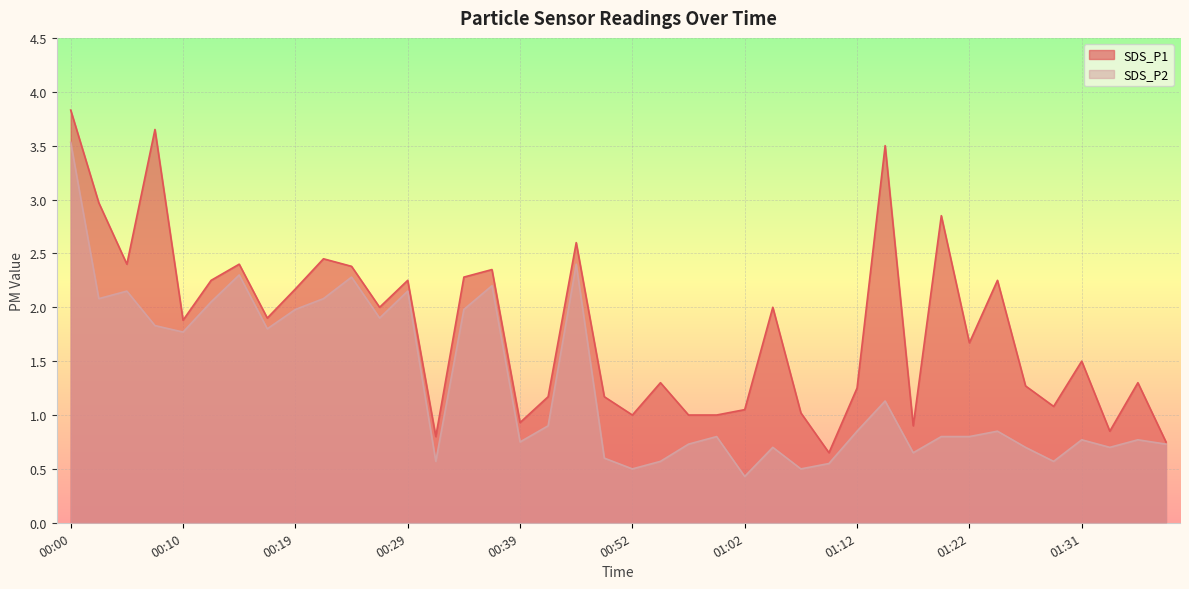

What is the label of the 33rd point from the right?

00:17